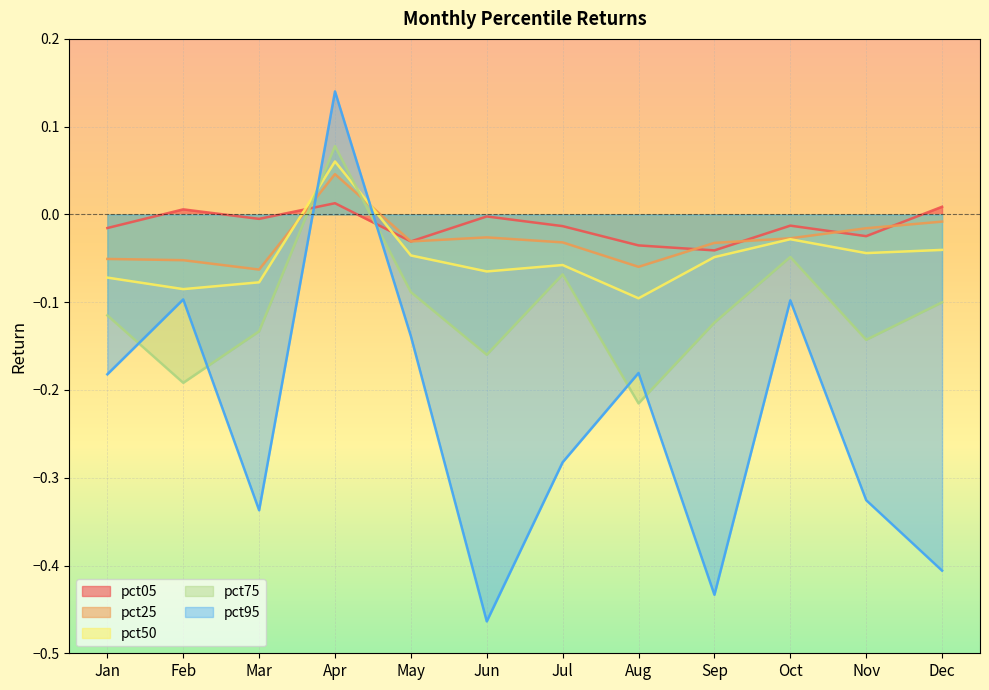

Which series changed the most between Jul and Dec?

pct95